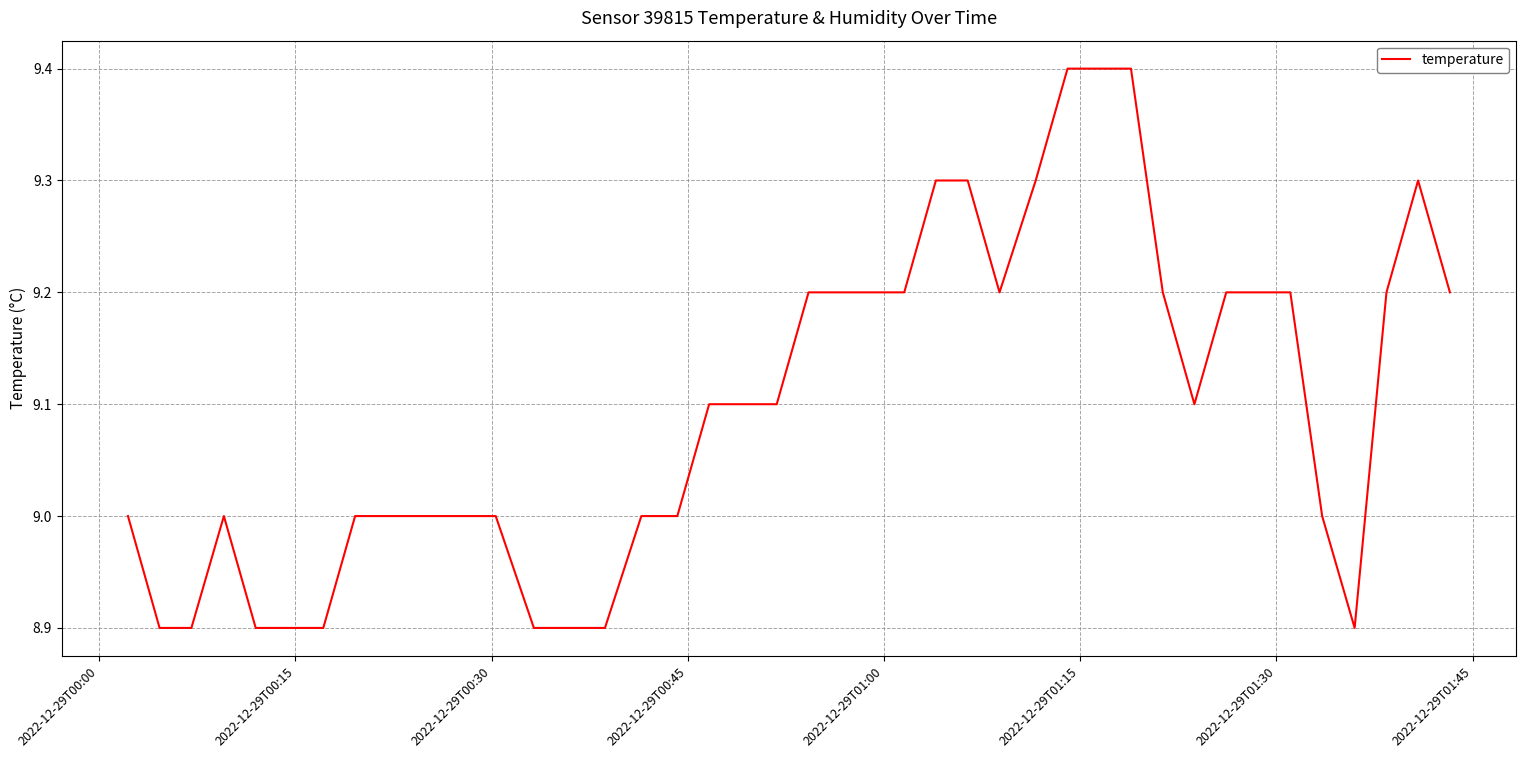

What is the difference between the maximum and minimum values?

0.5